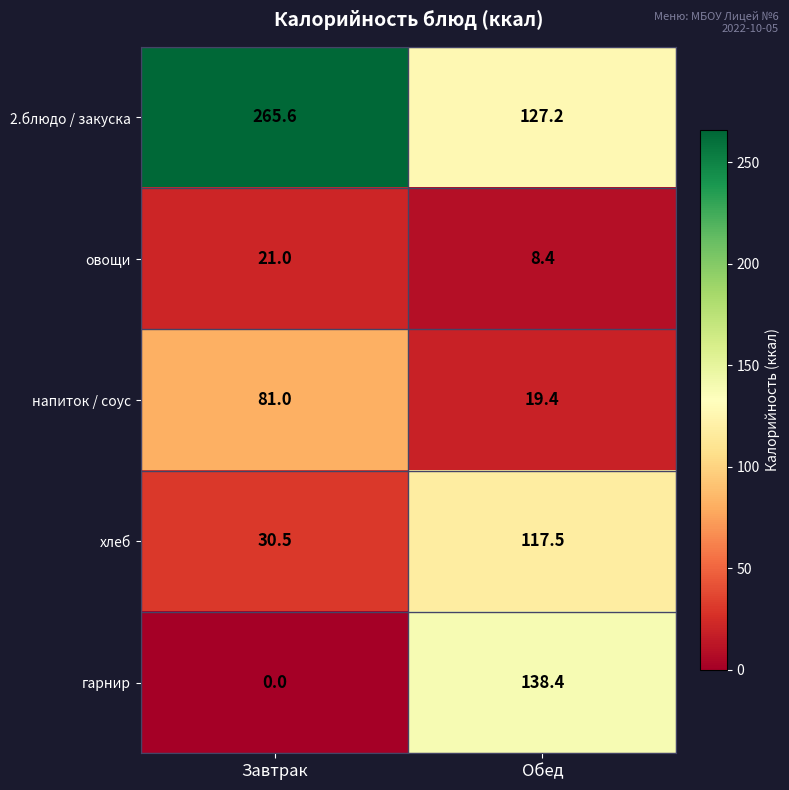

Is it true that хлеб equals 10.3 at Завтрак?

False